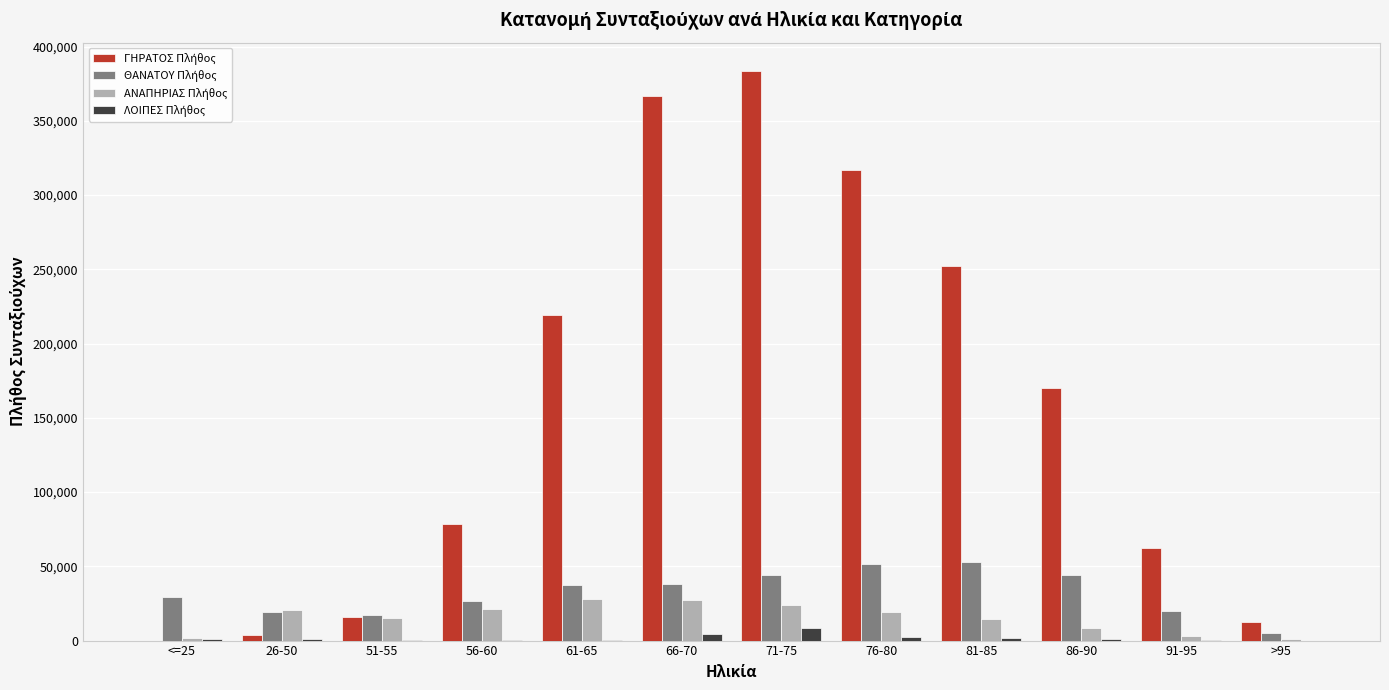

How many categories are shown in the chart?

12